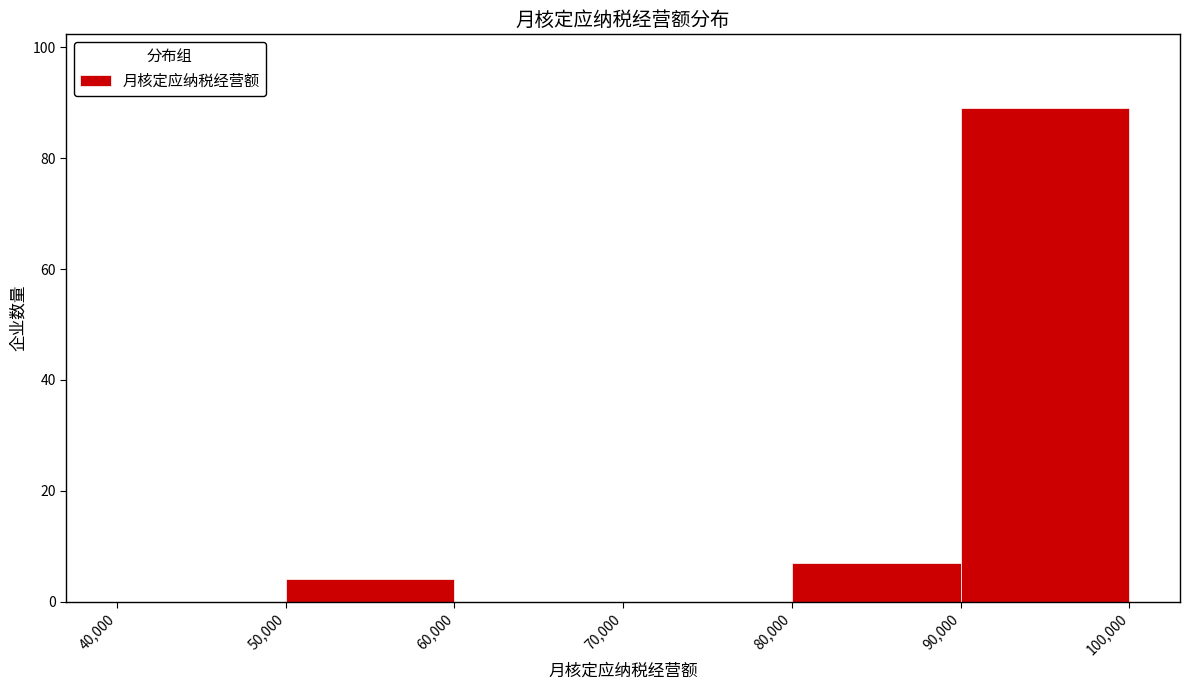

What is the height of the bar covering 80,000 to 90,000 on the x-axis? The values are not printed on the chart, so give them approximately, as read against the axis.

8